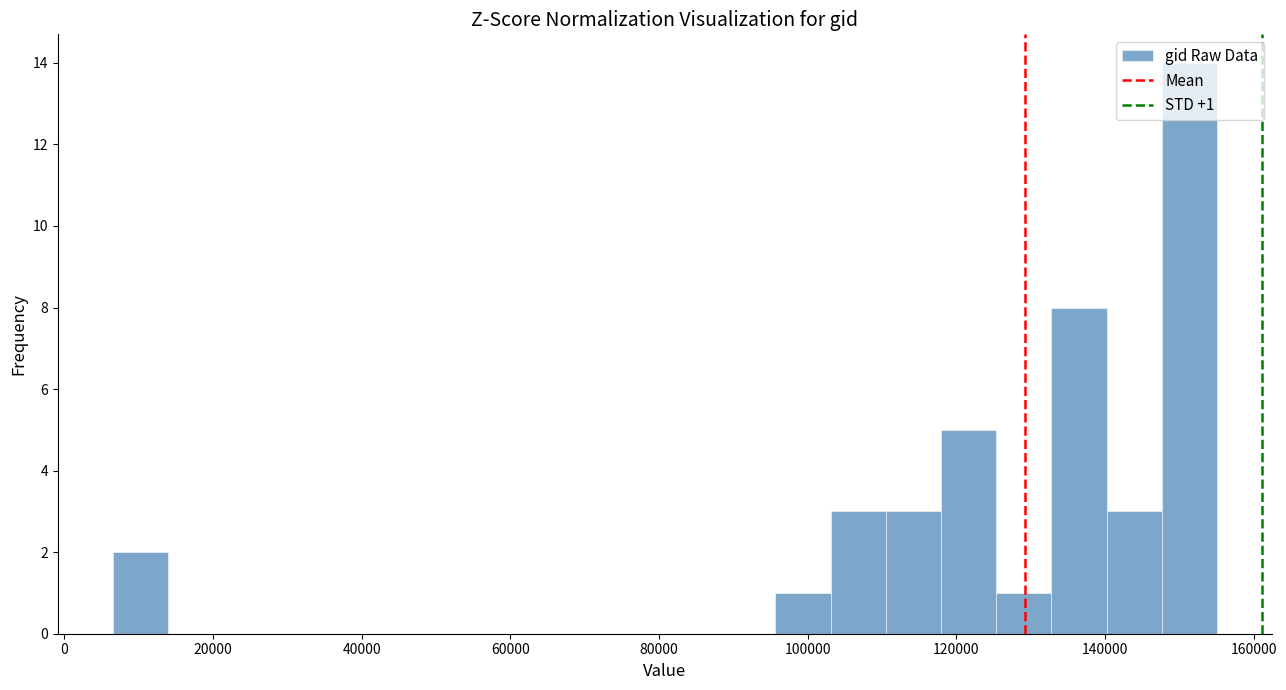

Around what value on the x-axis is the tallest bar? Give the approximate position of its centre, as read against the axis.

152000